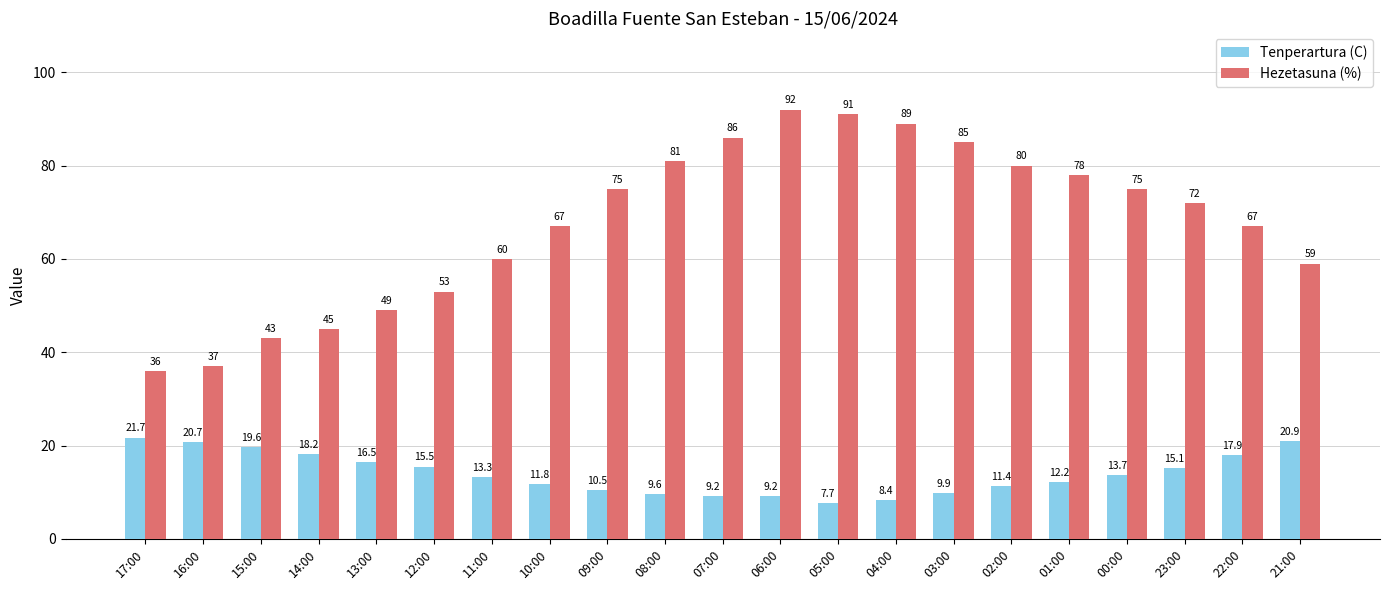

What is the total value across all series at 12:00?

68.5